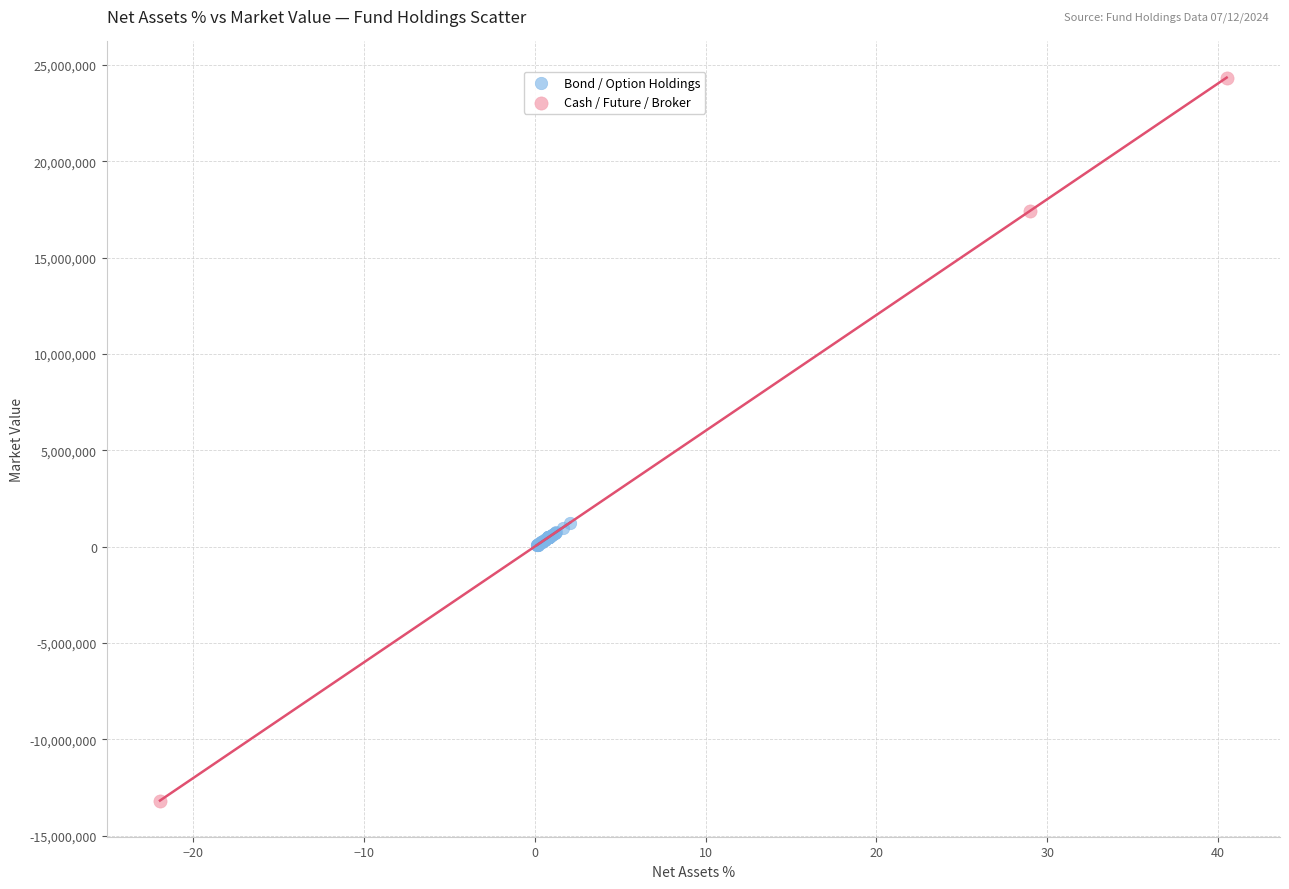

Which series contains the highest Y value?

Cash / Future / Broker